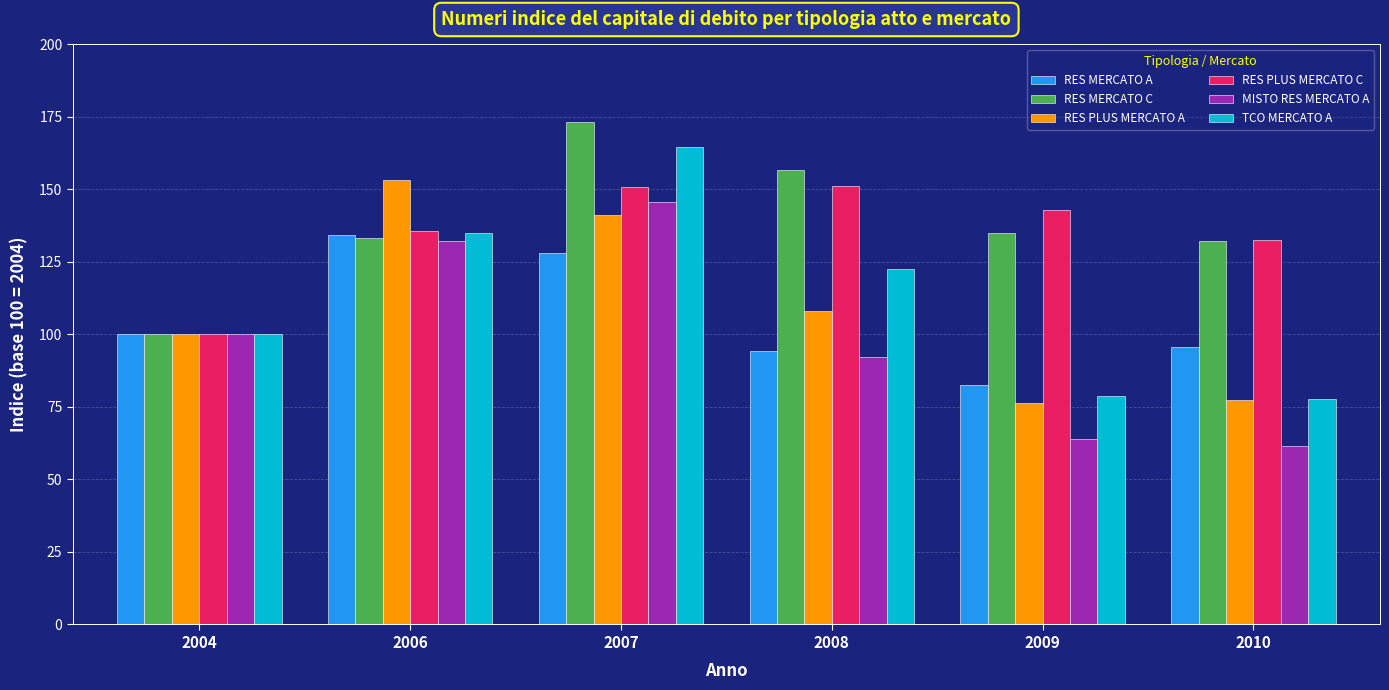

The RES PLUS MERCATO C series shows 100.0 at 2004. True or false?

True